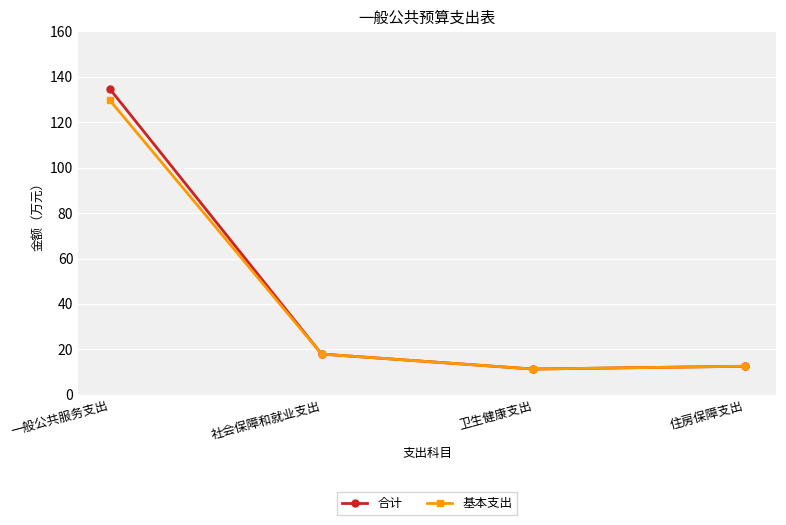

What is the difference between the second highest and minimum values in the 基本支出 series?

6.6